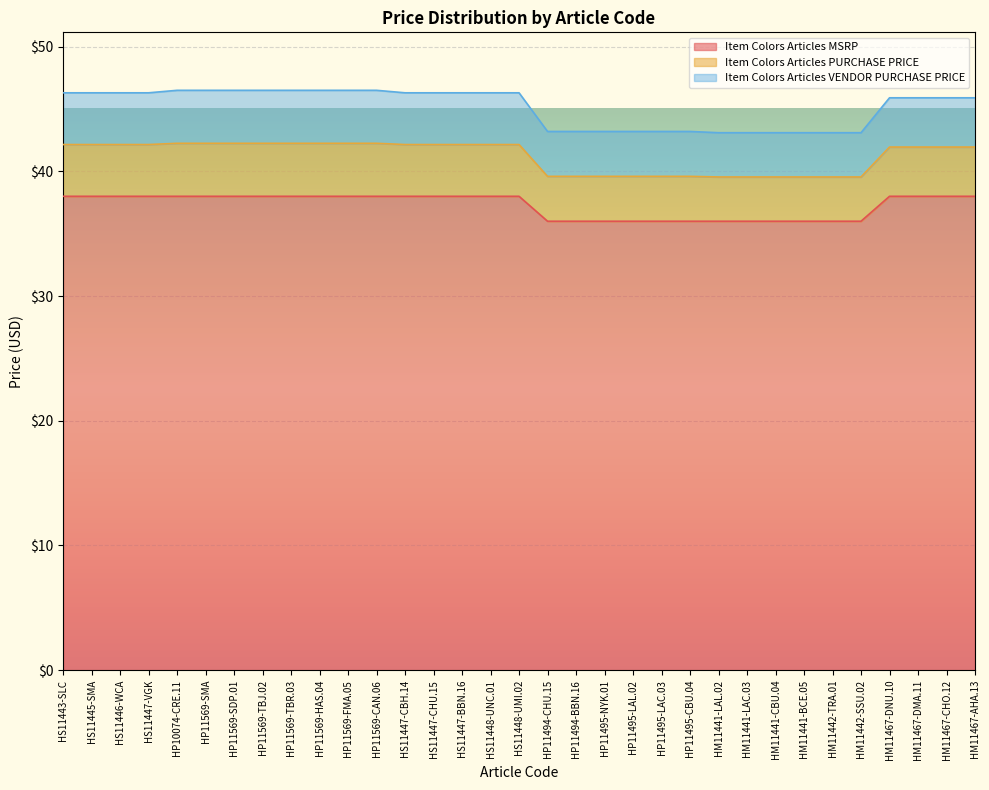

Does the chart display data point markers on the line(s)?

No